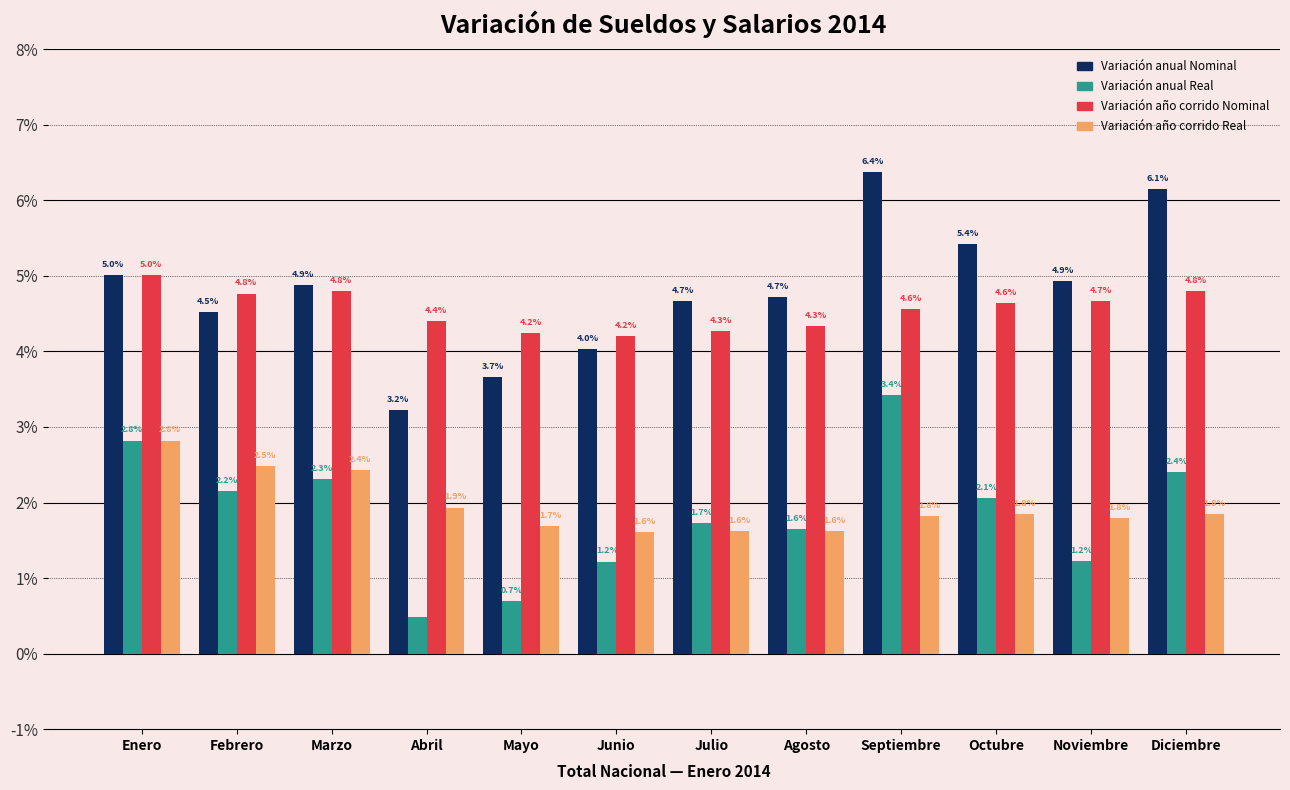

Which series has the widest spread of values?

Variación anual Nominal